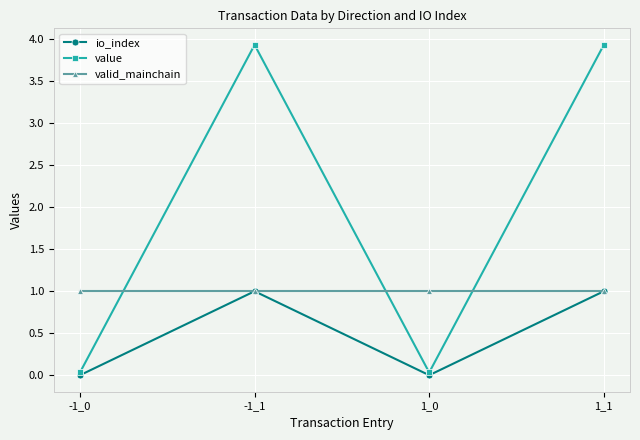

What is the value of the valid_mainchain point at the 4th from the left?

1.0